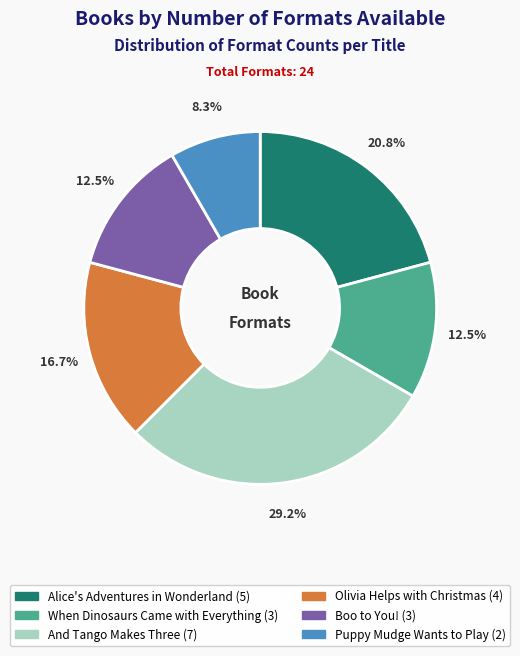

To the nearest percent, what is the combined percentage of And Tango Makes Three and Boo to You!?

42%